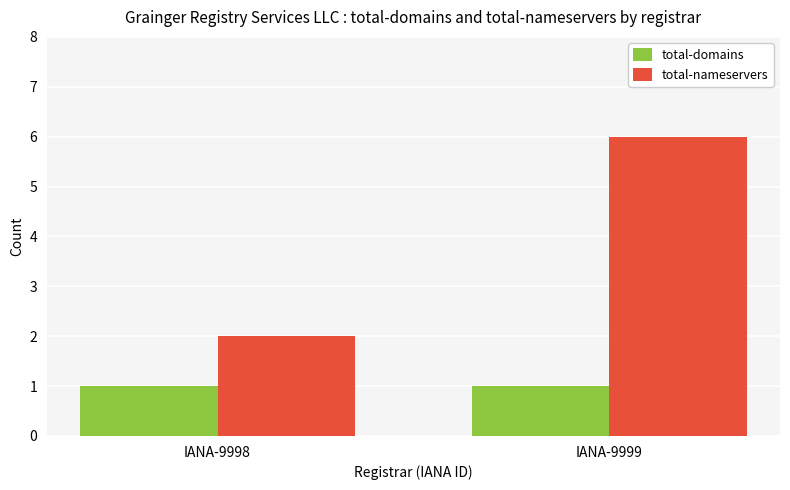

What is the maximum value shown in the chart?

6